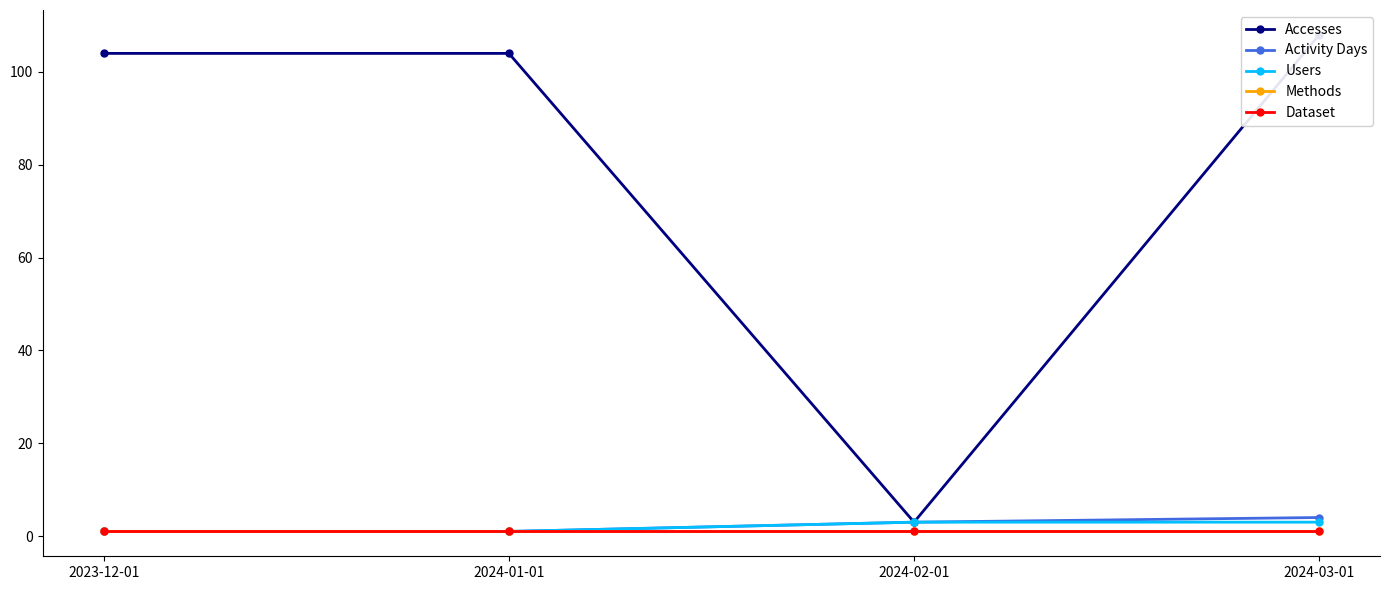

What is the label of the 1st point from the left?

2023-12-01